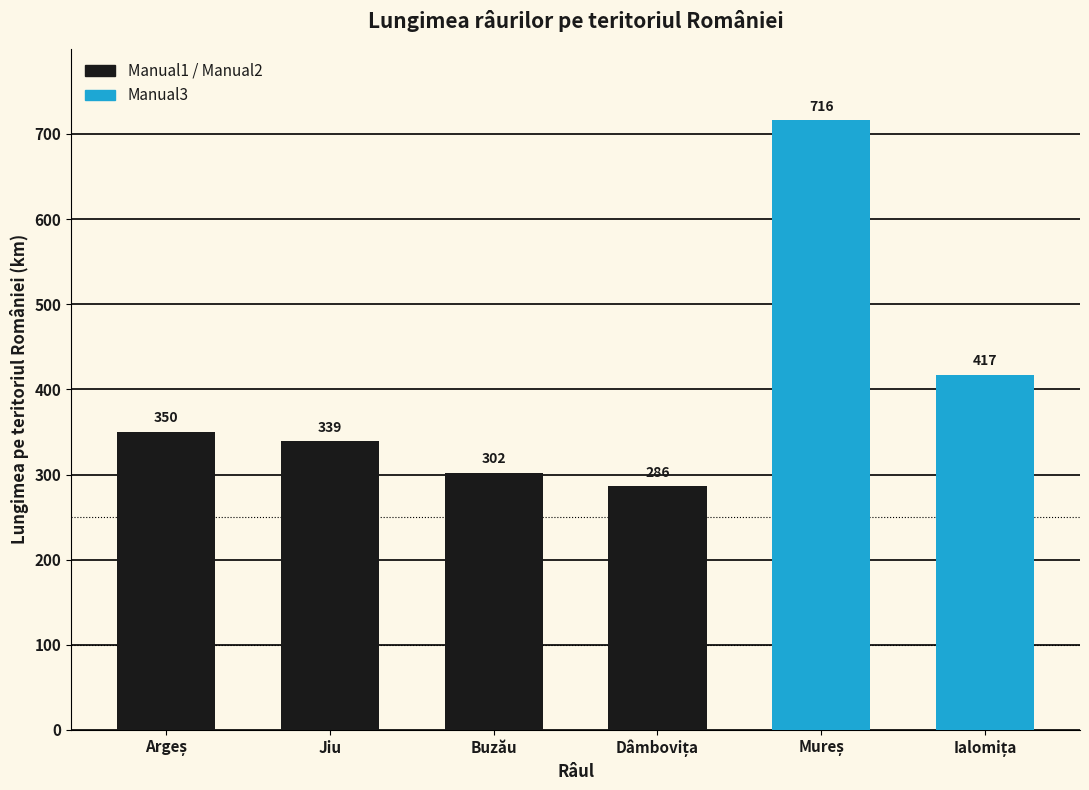

What is the label of the 3rd bar from the left?

Buzău